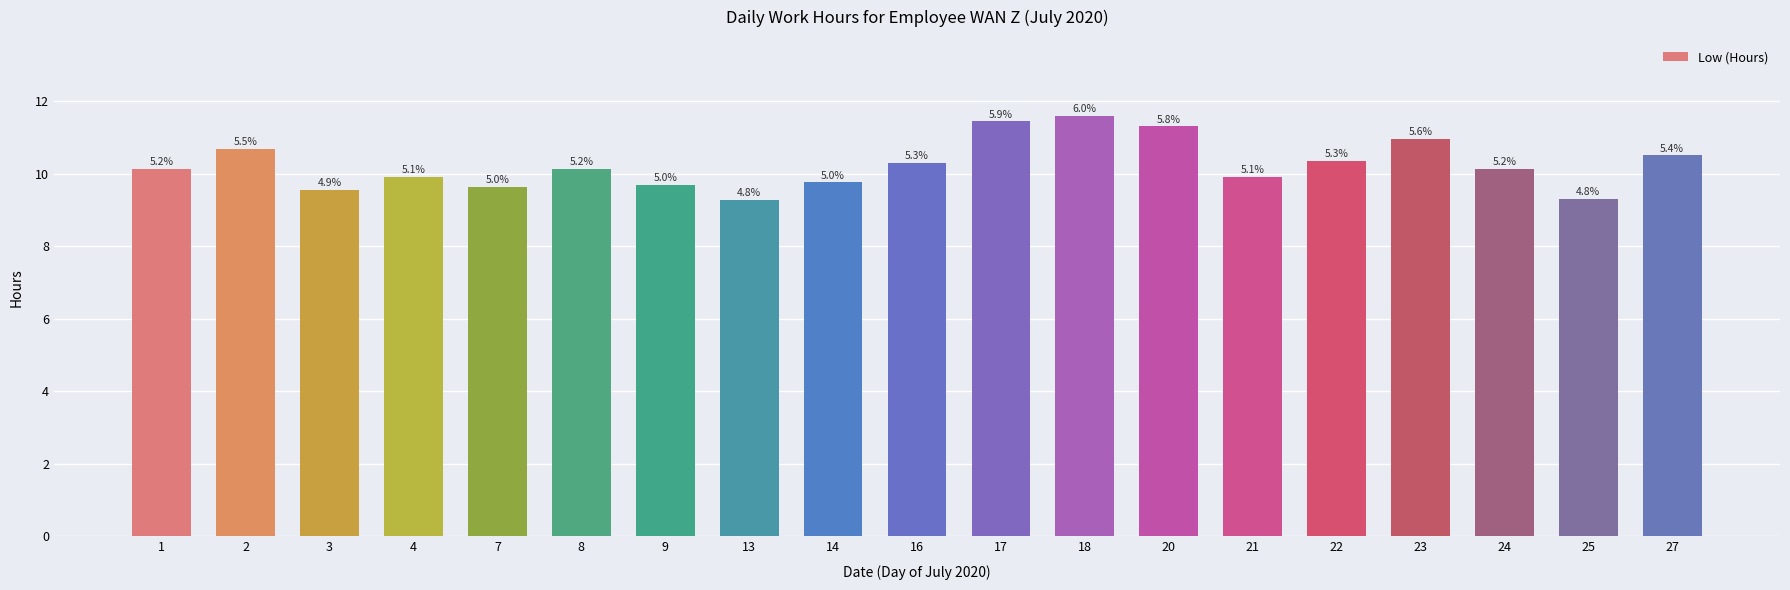

Does the chart contain any negative values?

No